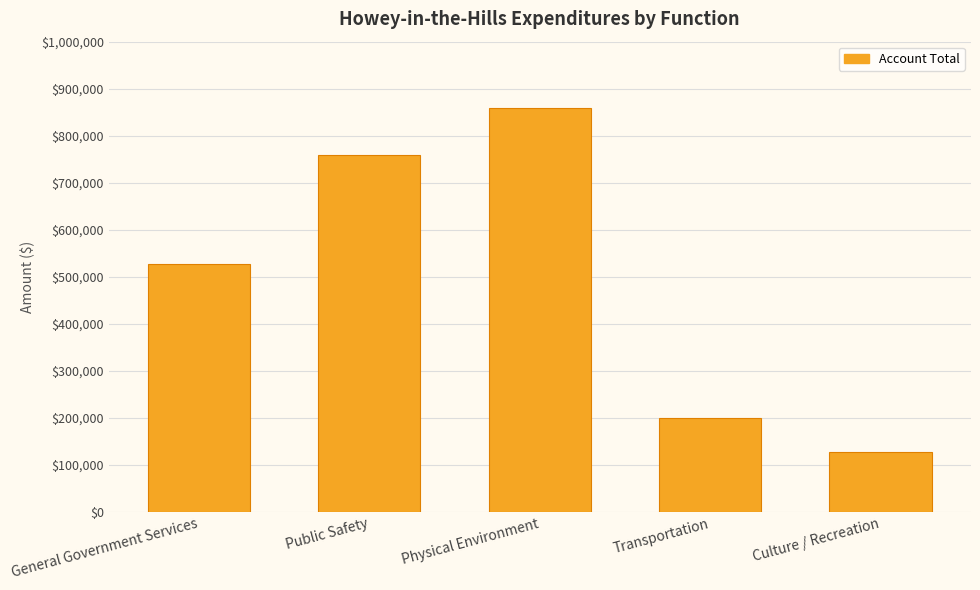

What is the difference between the values at General Government Services and Transportation?

329040